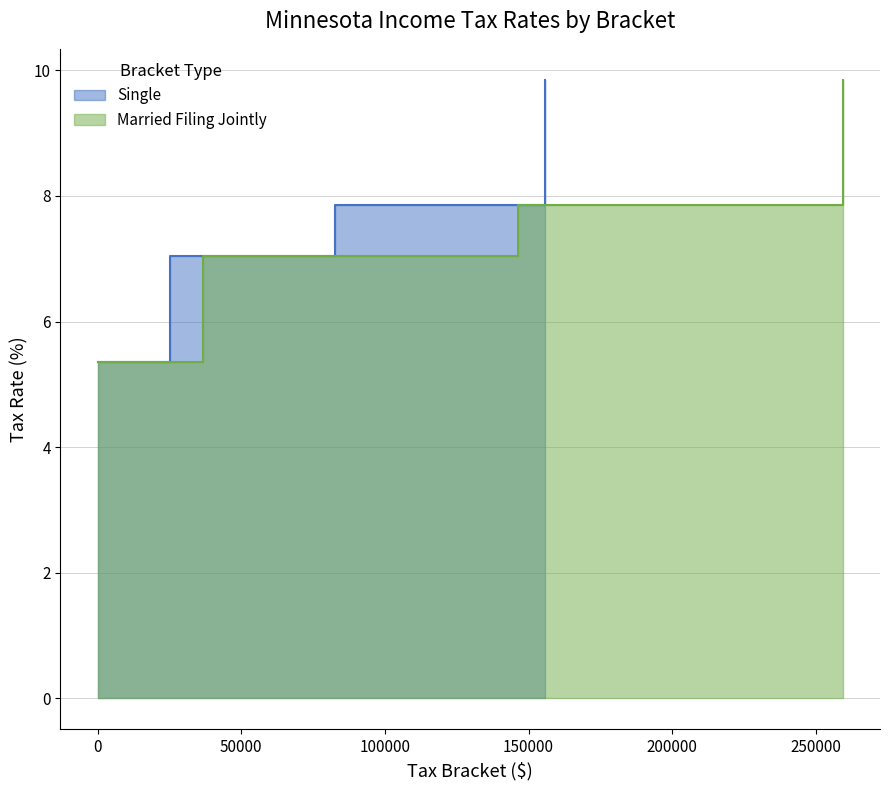

What is the maximum value shown in the chart?

9.8